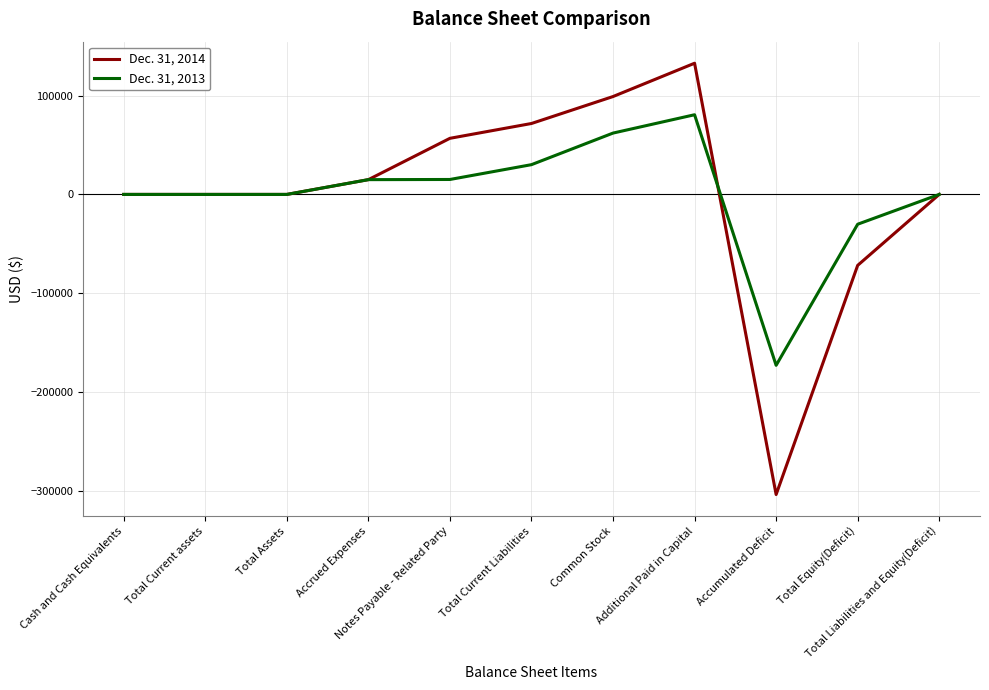

What is the minimum value shown in the chart?

-303723